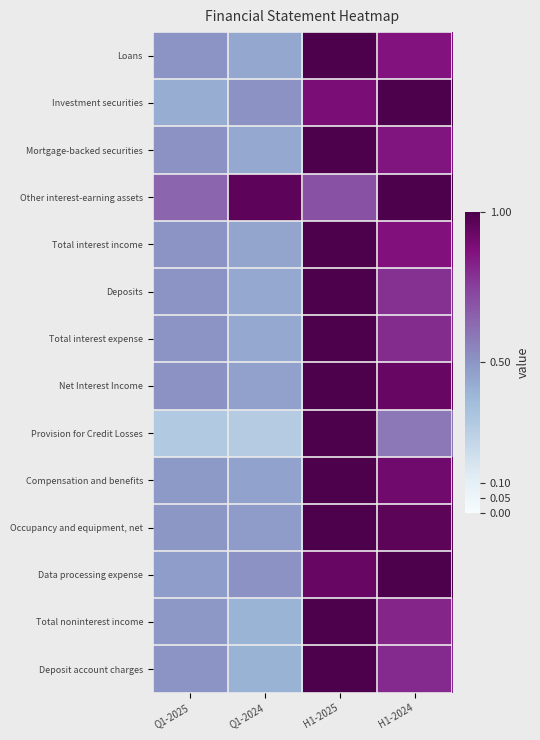

Which series has the largest range (max minus min)?

Provision for Credit Losses